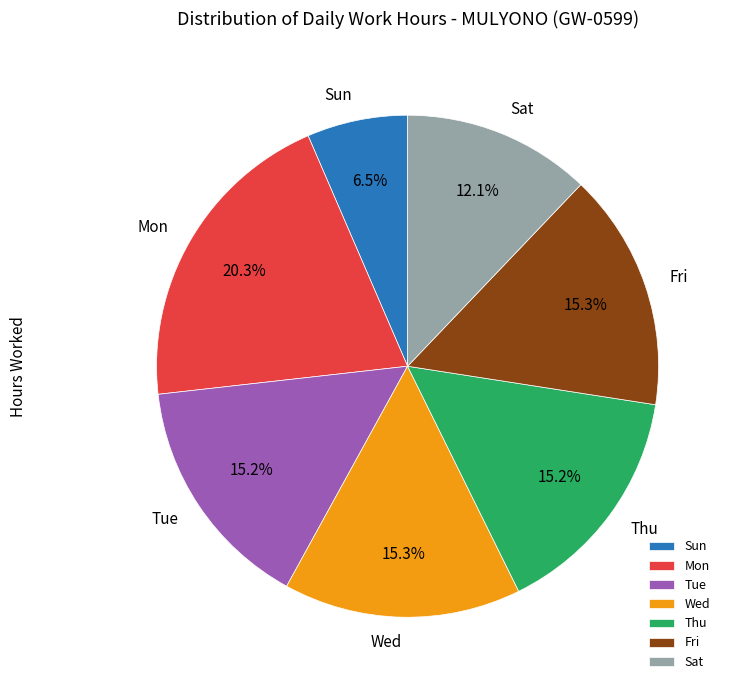

Between Mon and Thu, which is larger?

Mon